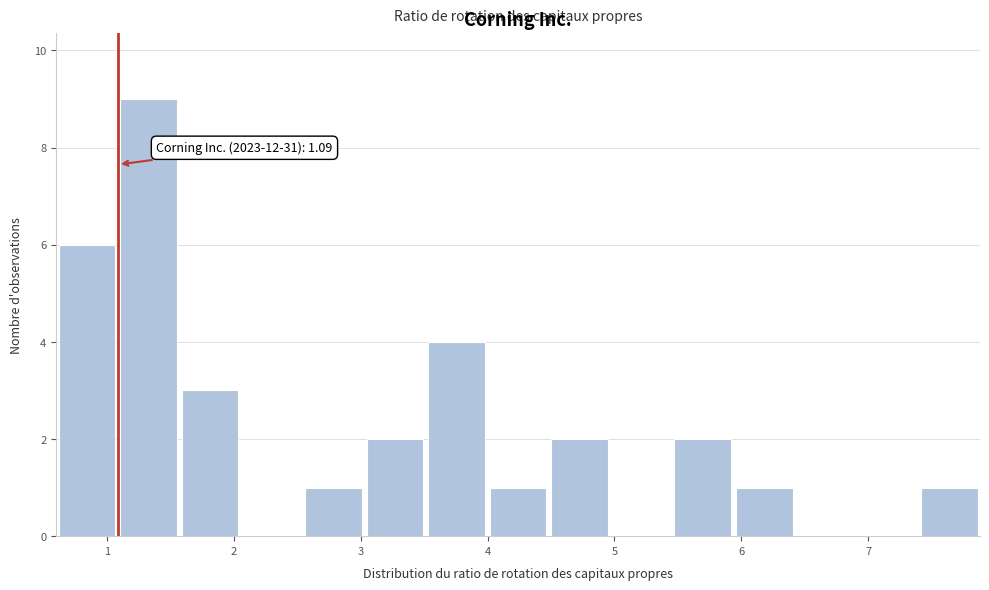

Which range on the x-axis has the tallest bar?

1.1 to 1.6